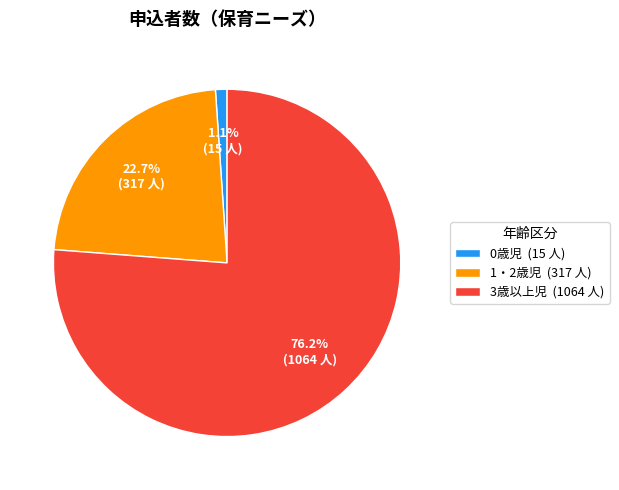

To the nearest percent, what percentage of the pie is 0歳児?

1%